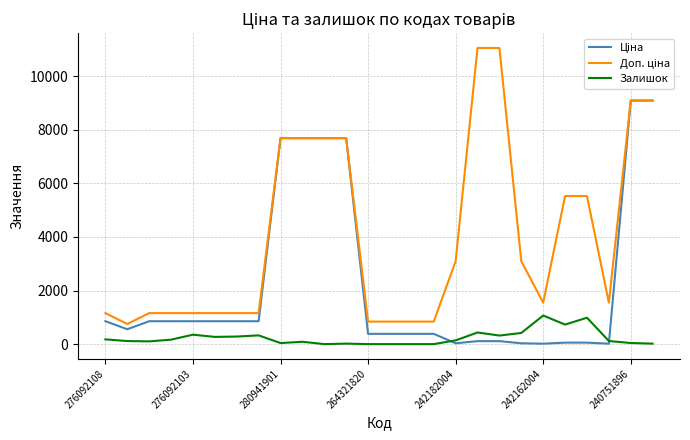

What is the maximum value for Залишок?

1067.0